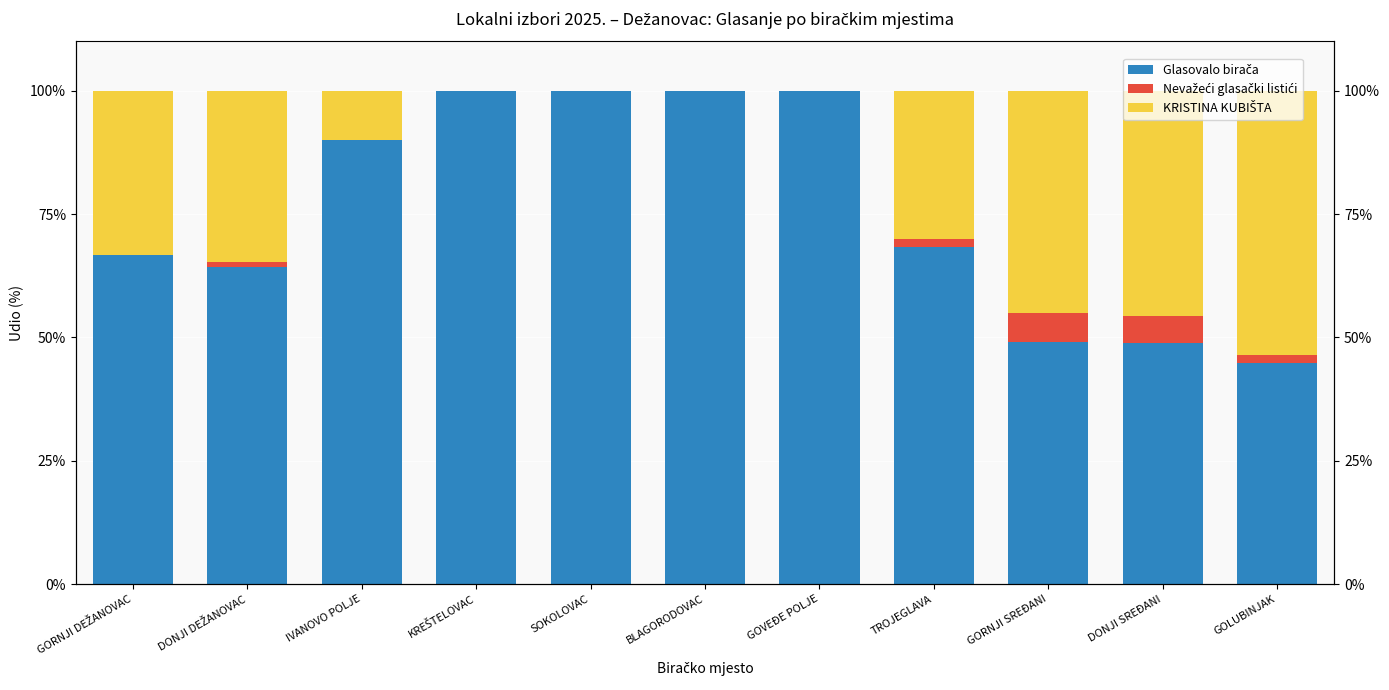

Reading left to right, list all the values displayed in this chart.

Glasovalo birača: GORNJI DEŽANOVAC=66.7	DONJI DEŽANOVAC=64.3	IVANOVO POLJE=90.0	KREŠTELOVAC=100.0	SOKOLOVAC=100.0	BLAGORODOVAC=100.0	GOVEĐE POLJE=100.0	TROJEGLAVA=68.3	GORNJI SREĐANI=49.0	DONJI SREĐANI=48.9	GOLUBINJAK=44.8
Nevažeći glasački listići: GORNJI DEŽANOVAC=0.0	DONJI DEŽANOVAC=1.0	IVANOVO POLJE=0.0	KREŠTELOVAC=0.0	SOKOLOVAC=0.0	BLAGORODOVAC=0.0	GOVEĐE POLJE=0.0	TROJEGLAVA=1.7	GORNJI SREĐANI=5.9	DONJI SREĐANI=5.6	GOLUBINJAK=1.7
KRISTINA KUBIŠTA: GORNJI DEŽANOVAC=33.3	DONJI DEŽANOVAC=34.7	IVANOVO POLJE=10.0	KREŠTELOVAC=0.0	SOKOLOVAC=0.0	BLAGORODOVAC=0.0	GOVEĐE POLJE=0.0	TROJEGLAVA=30.0	GORNJI SREĐANI=45.1	DONJI SREĐANI=45.6	GOLUBINJAK=53.4